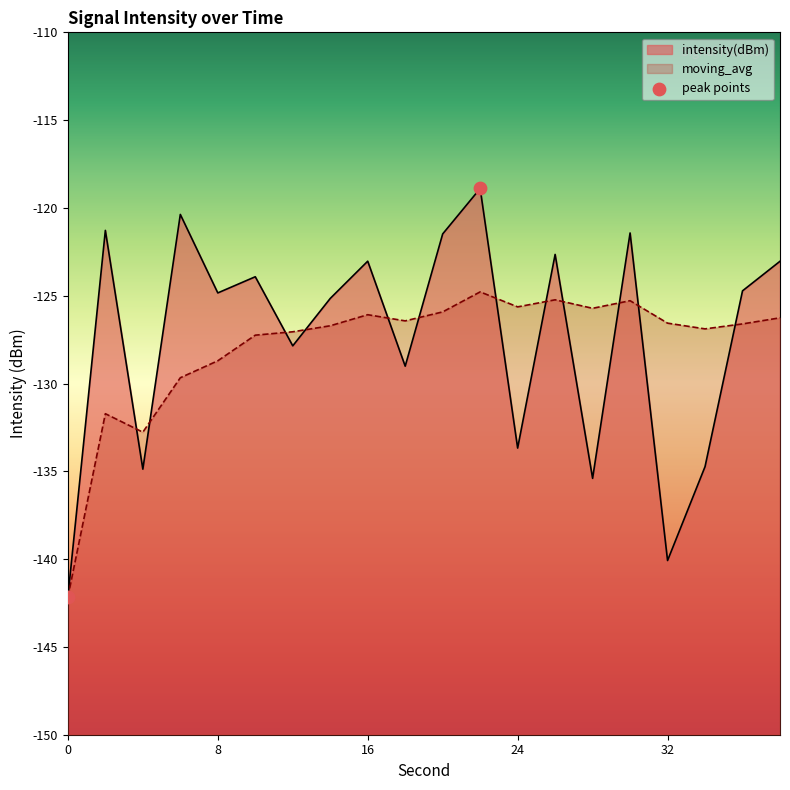

Which series reaches the maximum Y coordinate?

intensity(dBm)